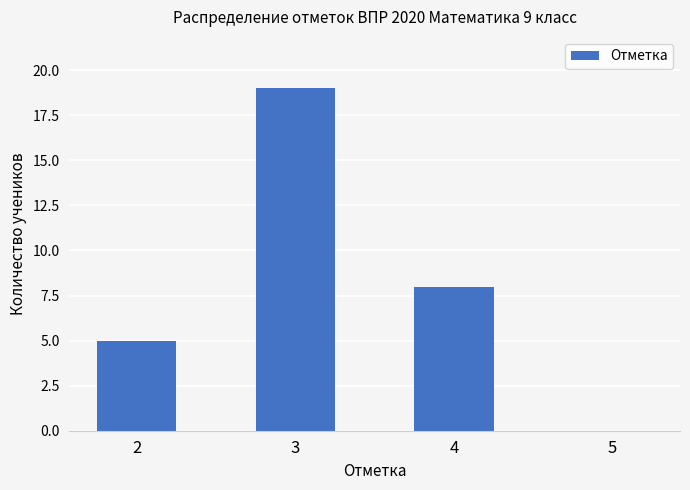

Reading left to right, list all the values displayed in this chart.

5	19	8	0